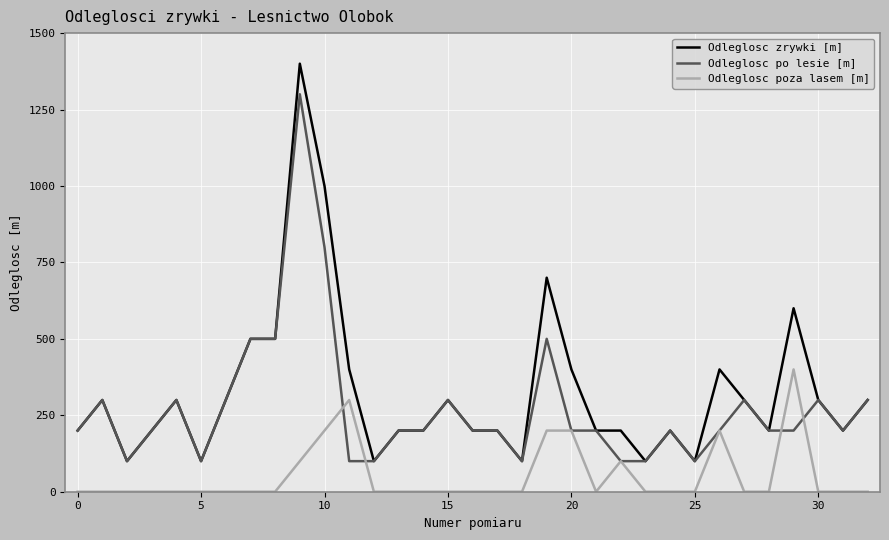

Reading left to right, transcribe all the data shown in this chart.

Odleglosc zrywki [m]: 200	300	100	200	300	100	300	500	500	1400	1000	400	100	200	200	300	200	200	100	700	400	200	200	100	200	100	400	300	200	600	300	200	300
Odleglosc po lesie [m]: 200	300	100	200	300	100	300	500	500	1300	800	100	100	200	200	300	200	200	100	500	200	200	100	100	200	100	200	300	200	200	300	200	300
Odleglosc poza lasem [m]: 0	0	0	0	0	0	0	0	0	100	200	300	0	0	0	0	0	0	0	200	200	0	100	0	0	0	200	0	0	400	0	0	0